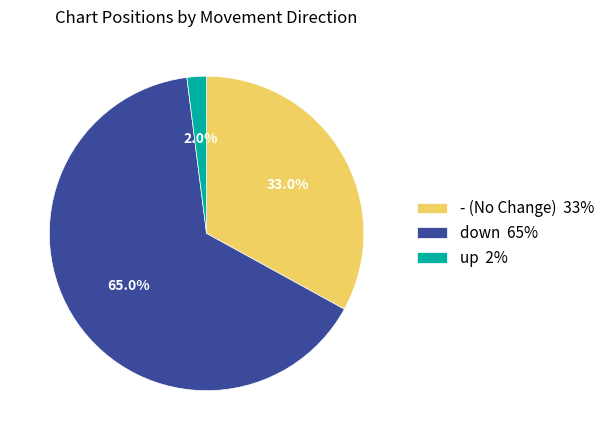

How many slices are in this pie chart?

3